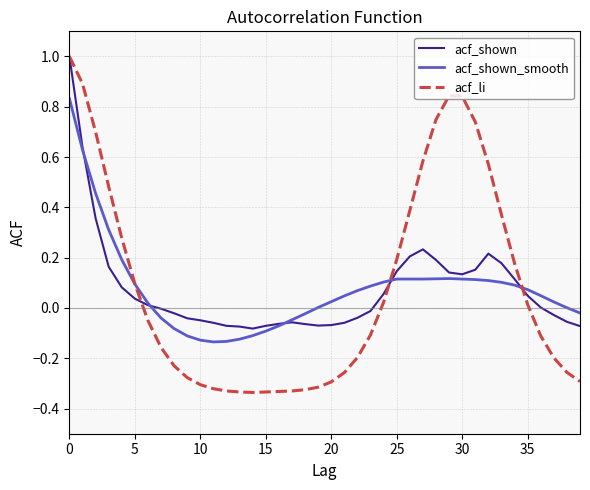

Which series has the widest spread of values?

acf_li